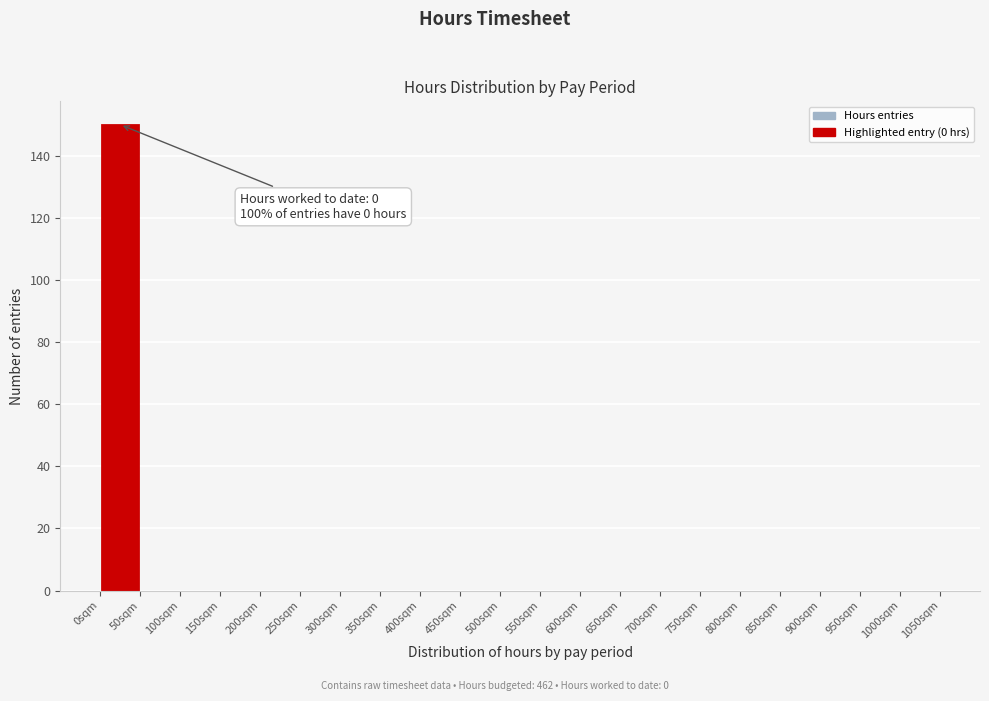

Which range on the x-axis has the tallest bar?

0 to 50